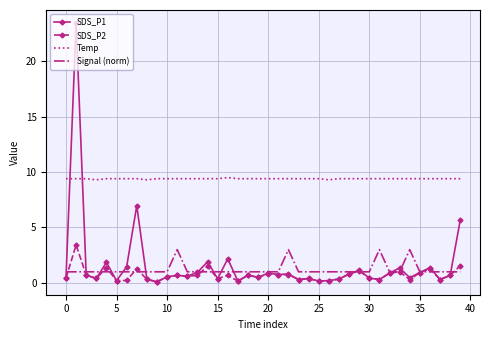

True or false: Temp and Signal (norm) intersect in this chart.

False